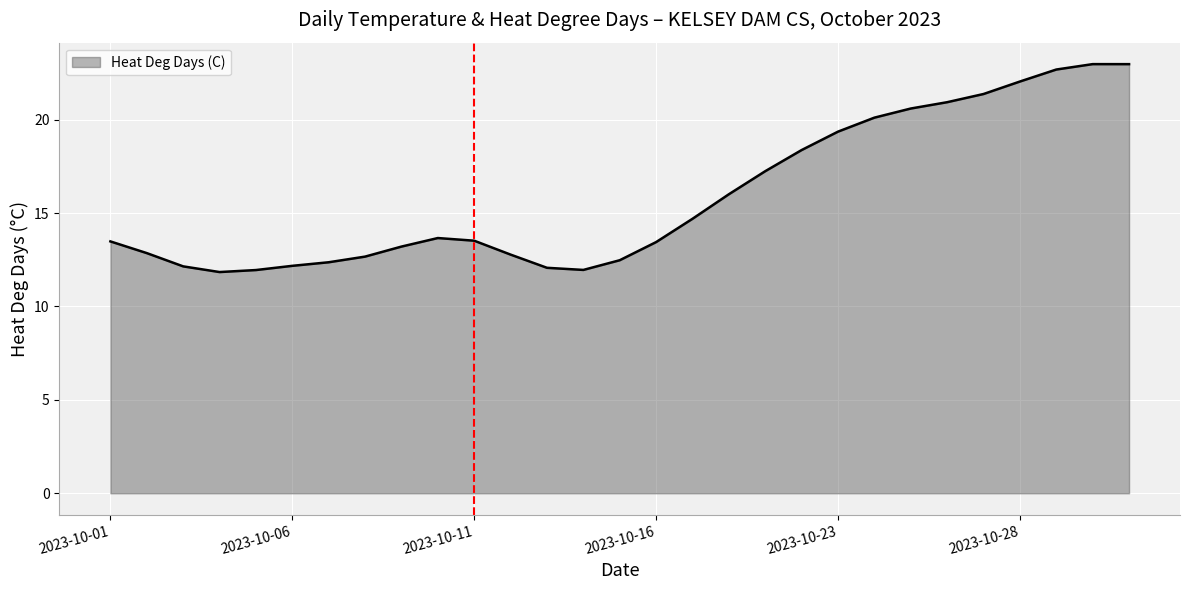

What is the difference between the maximum and minimum values?

11.1